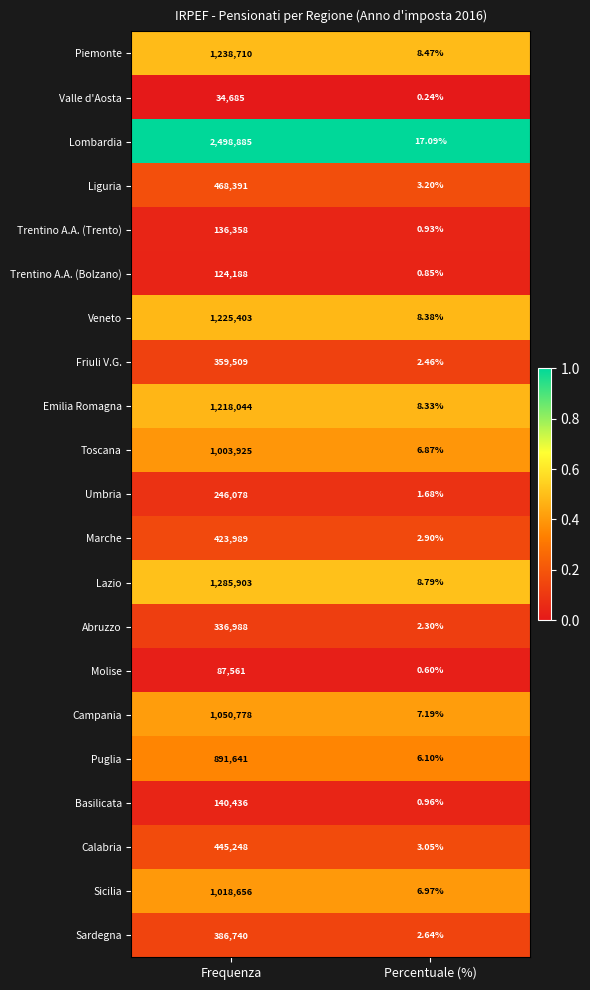

At which category is the sum across all series the highest?

Frequenza